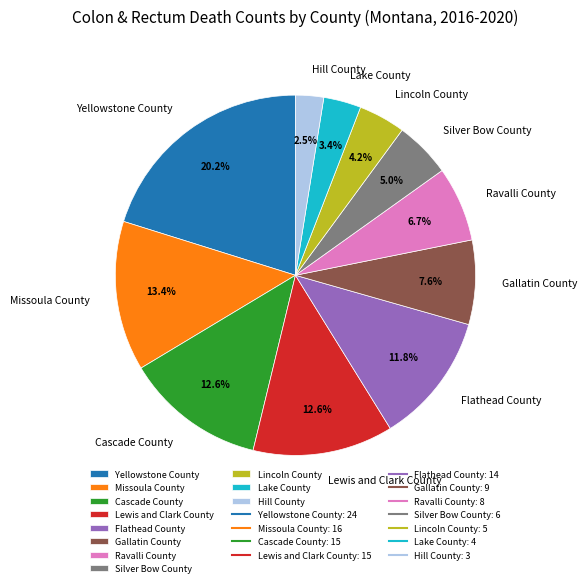

Count the number of slices in the pie.

11